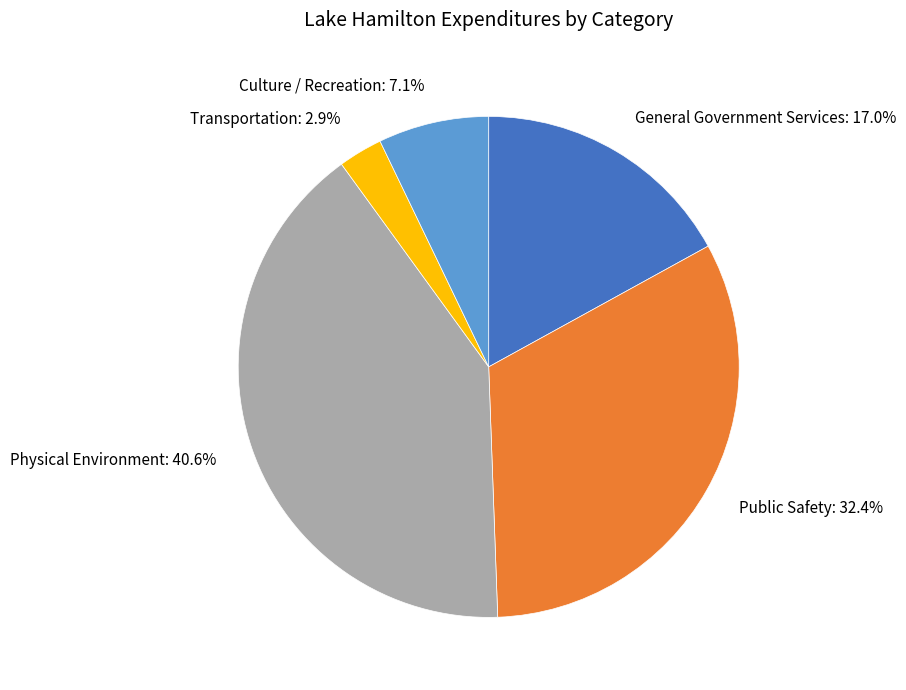

To the nearest percent, what is the difference between the largest and smallest slice percentages?

38%